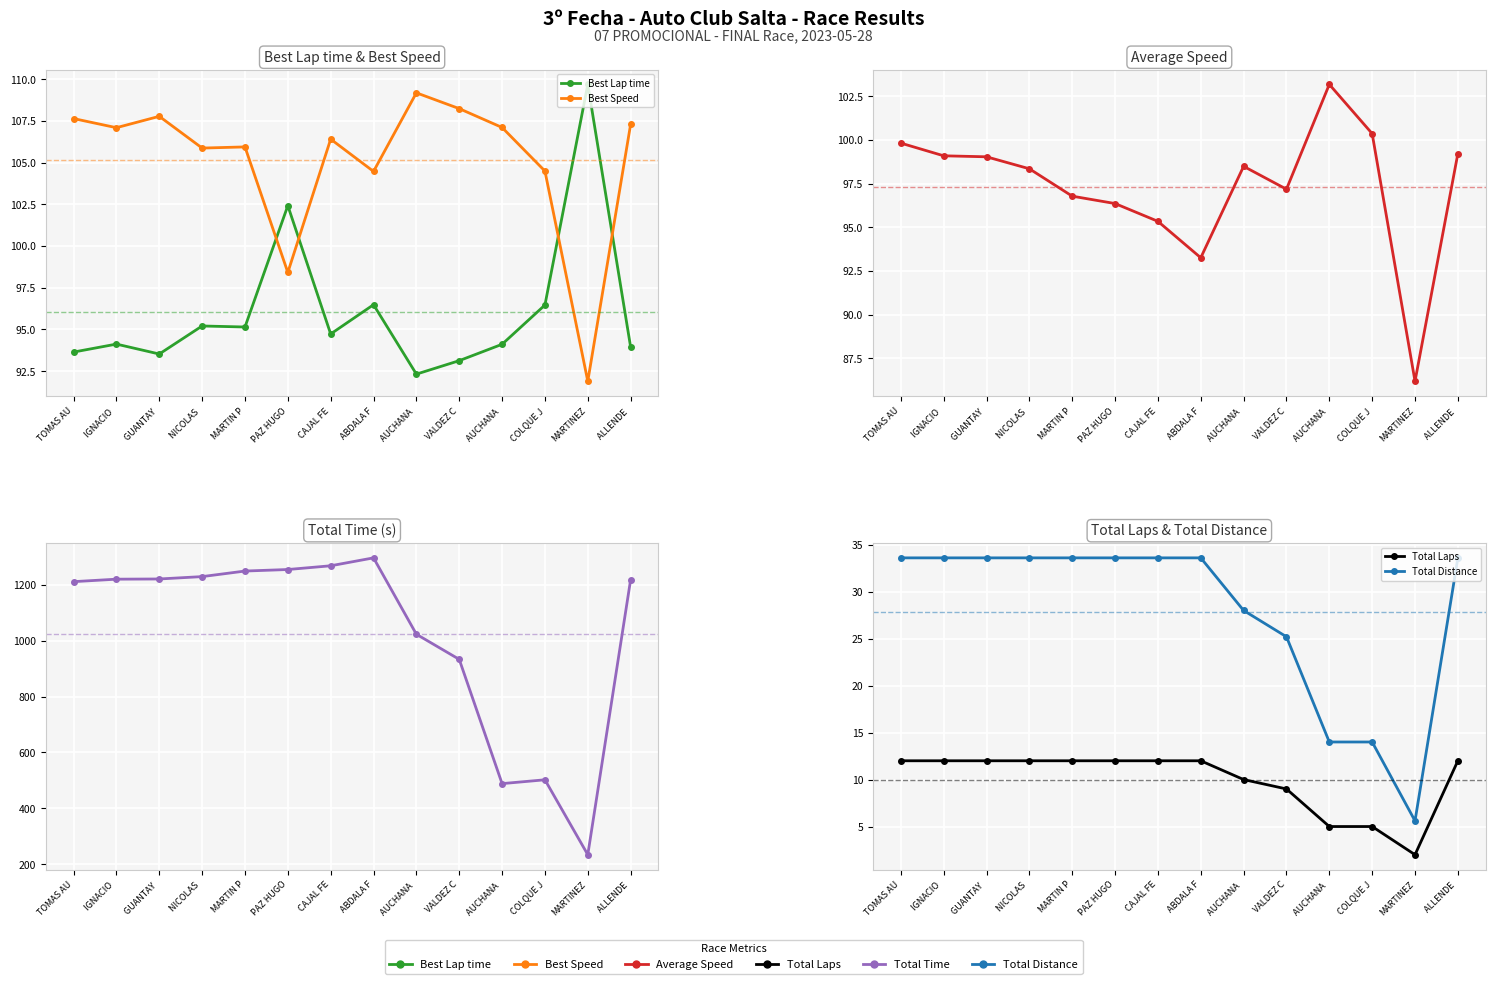

The Best Speed series shows 30.4 at MARTINEZ. True or false?

False